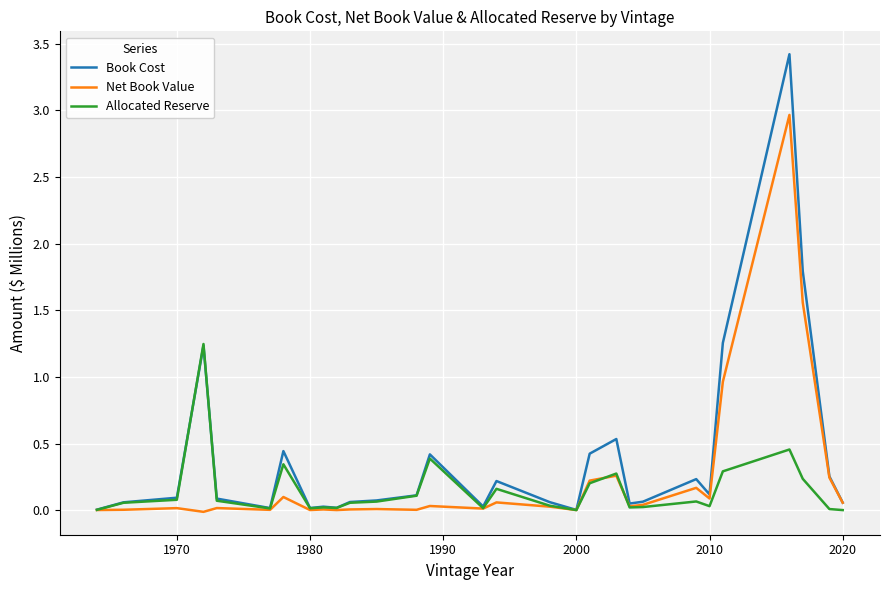

List the series in order of their peak value, lowest first.

Allocated Reserve, Net Book Value, Book Cost